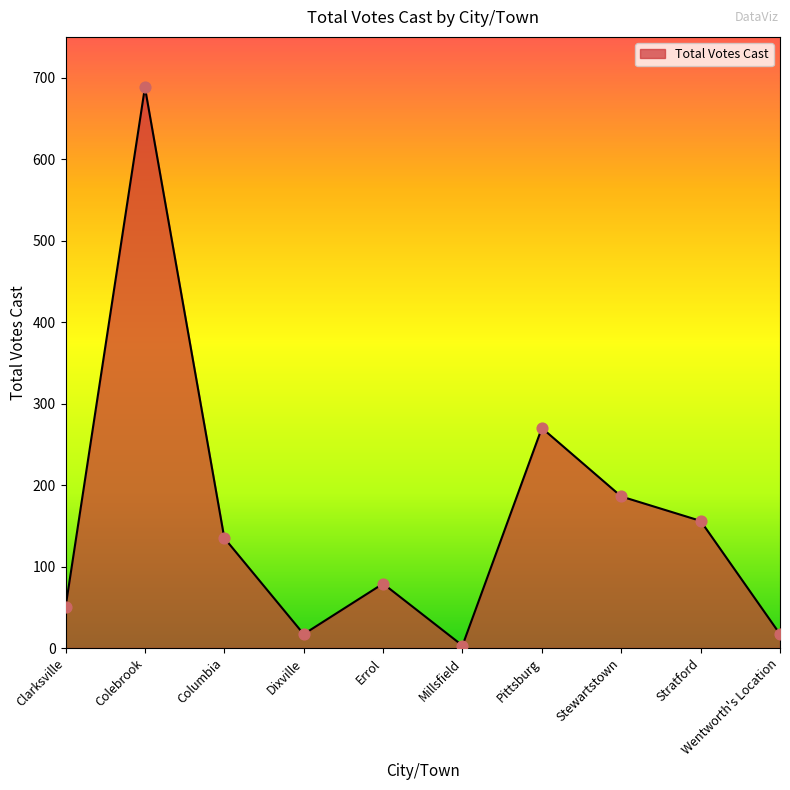

Approximately how many times larger is the value at Millsfield compared to Dixville?

0.2